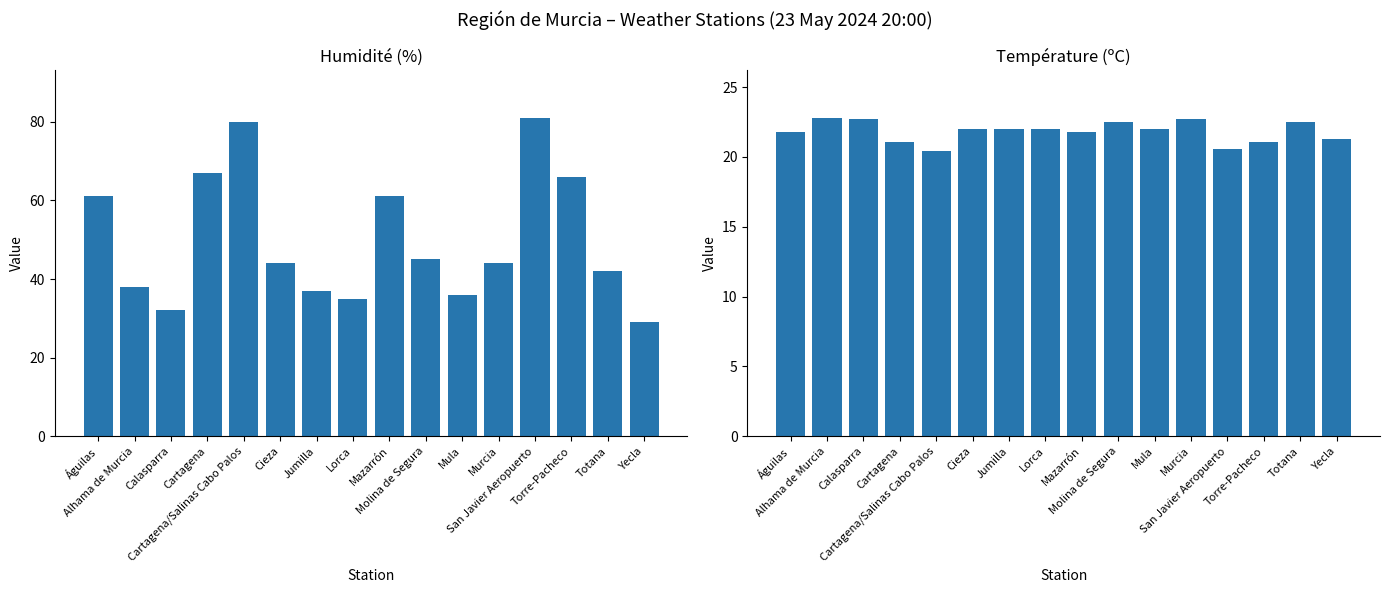

Reading left to right, transcribe all the data shown in this chart.

Humidité (%): Águilas=61.0	Alhama de Murcia=38.0	Calasparra=32.0	Cartagena=67.0	Cartagena/Salinas Cabo Palos=80.0	Cieza=44.0	Jumilla=37.0	Lorca=35.0	Mazarrón=61.0	Molina de Segura=45.0	Mula=36.0	Murcia=44.0	San Javier Aeropuerto=81.0	Torre-Pacheco=66.0	Totana=42.0	Yecla=29.0
Température (ºC): Águilas=21.8	Alhama de Murcia=22.8	Calasparra=22.7	Cartagena=21.1	Cartagena/Salinas Cabo Palos=20.4	Cieza=22.0	Jumilla=22.0	Lorca=22.0	Mazarrón=21.8	Molina de Segura=22.5	Mula=22.0	Murcia=22.7	San Javier Aeropuerto=20.6	Torre-Pacheco=21.1	Totana=22.5	Yecla=21.3